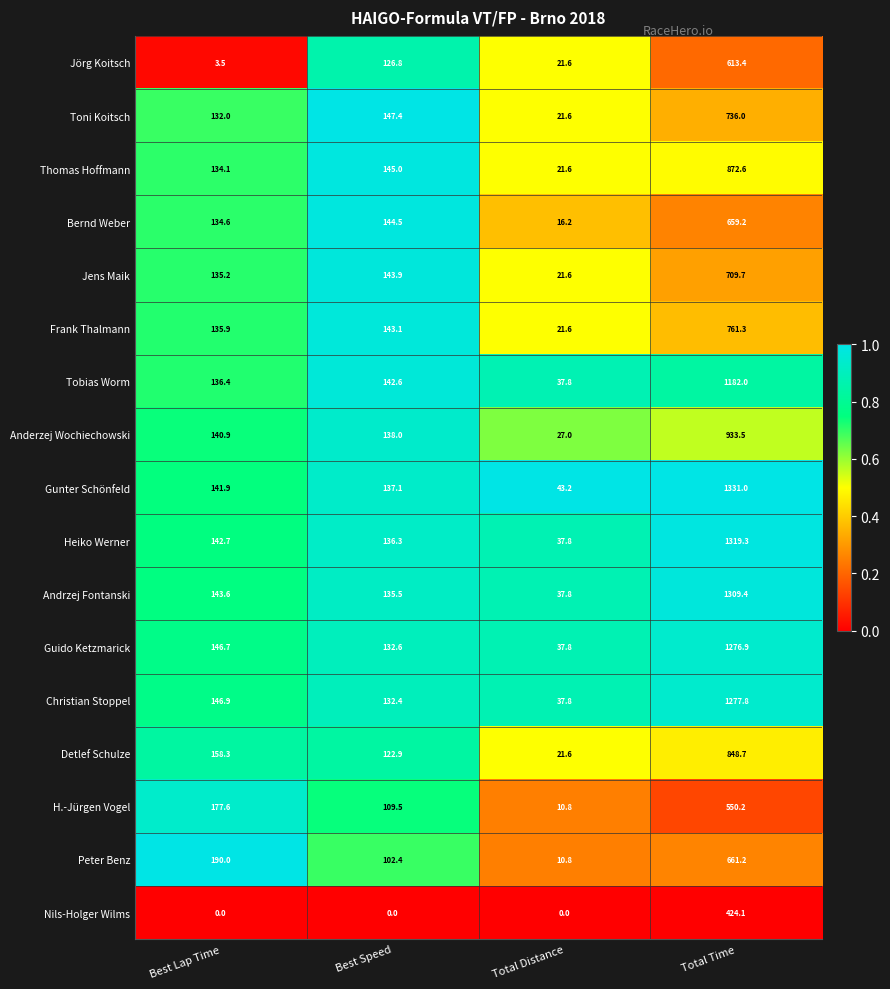

Where is Bernd Weber nearest to the value 337?

Best Speed